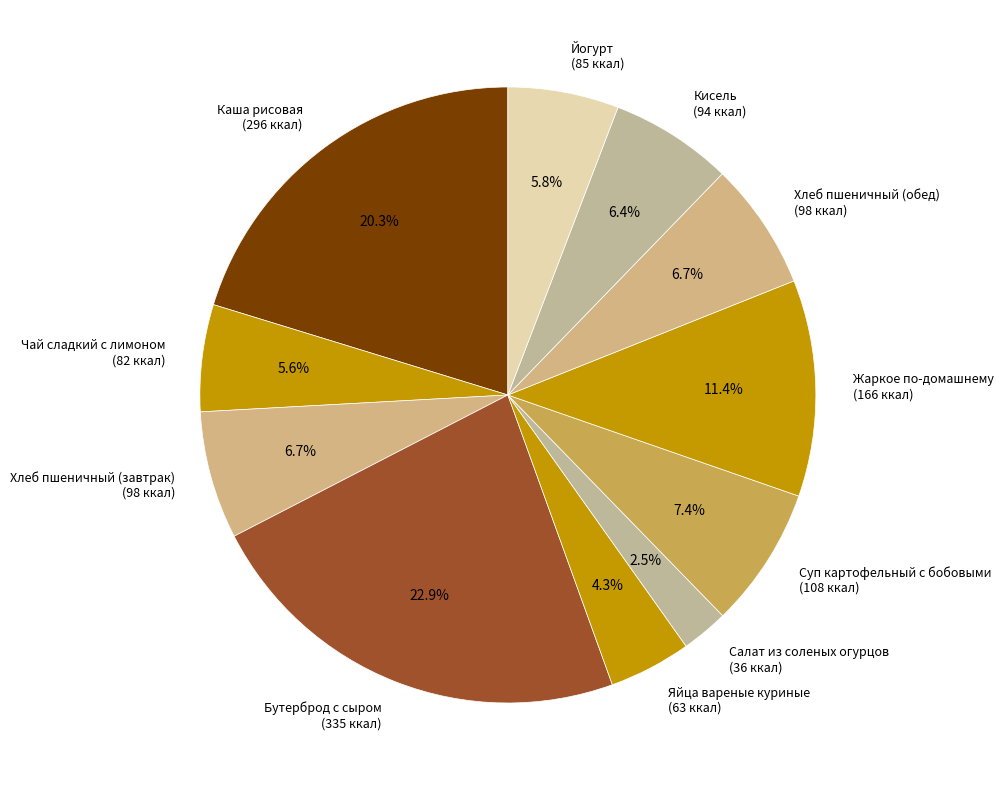

Is the sum of Хлеб пшеничный (обед) and Йогурт greater than half?

No